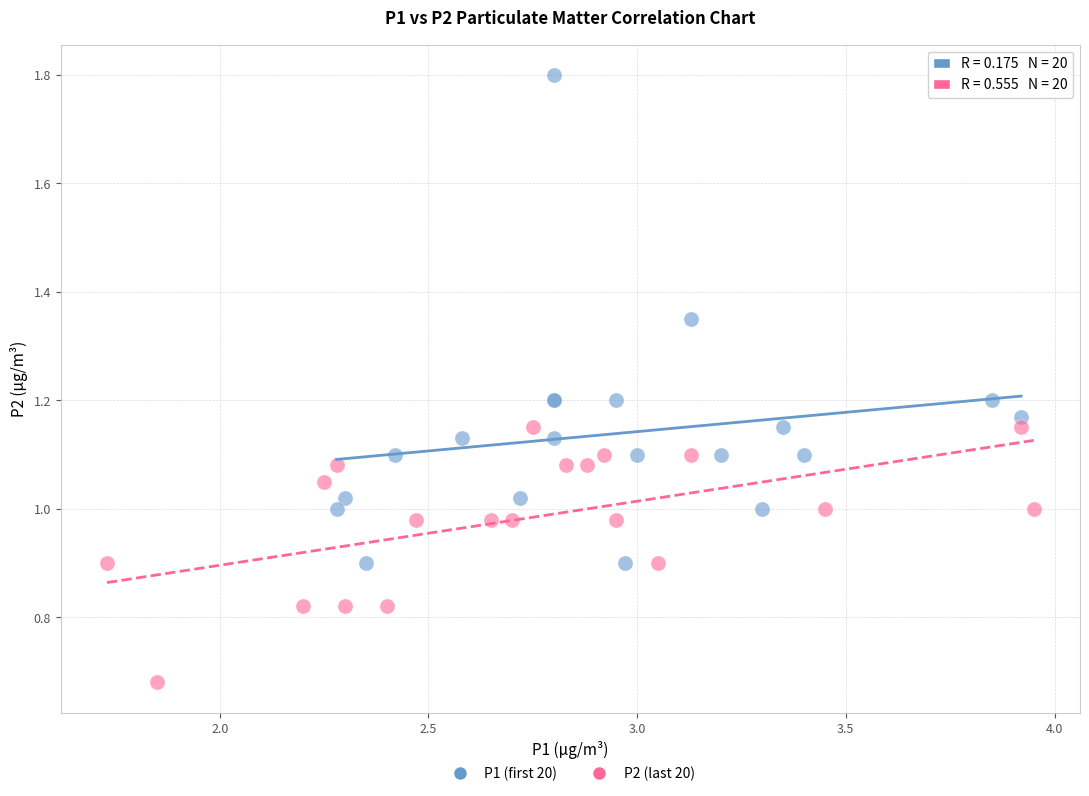

Which series reaches the minimum Y coordinate?

P2 (last 20)